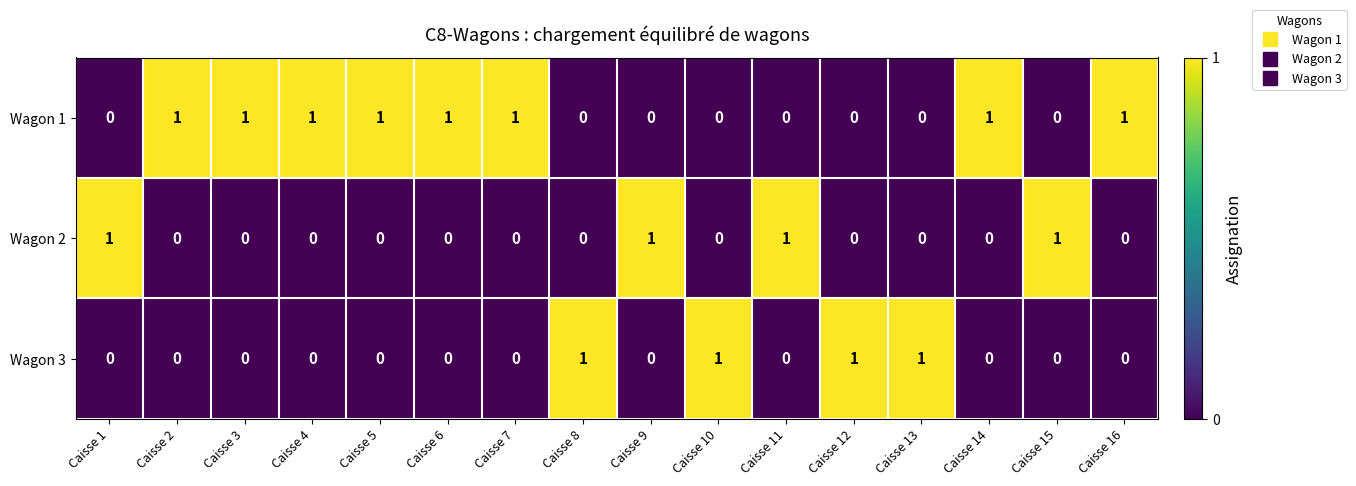

The value of Wagon 1 at Caisse 16 is 1. True or false?

True